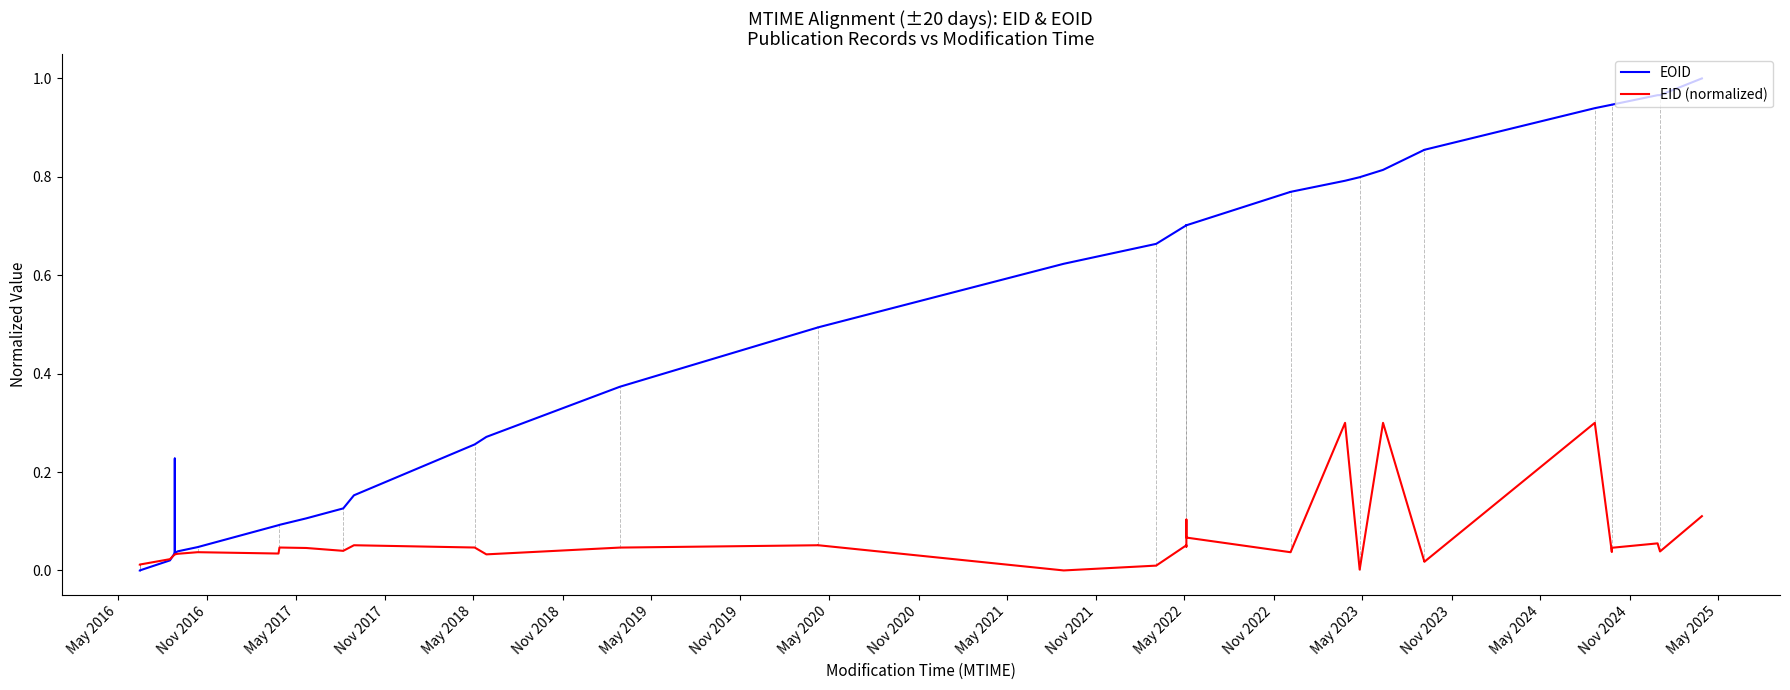

How many data points does each series have?

40